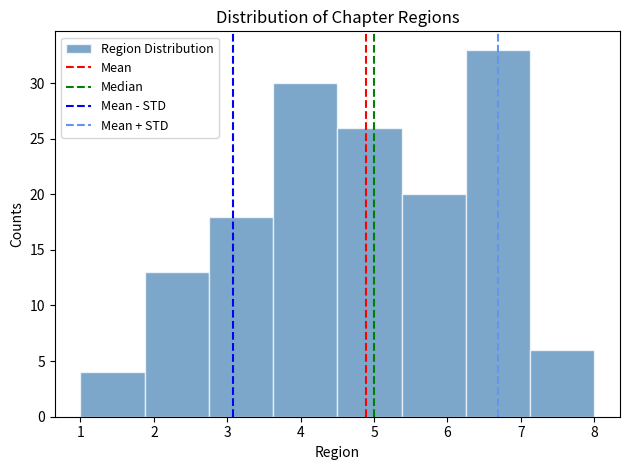

Reading left to right, list every bar in this chart as the range it spans on the x-axis followed by its height. Neither the bar edges nor the heights are printed on the chart, so give them approximately, as read against the axes.

1.0 to 1.9: 4
1.9 to 2.8: 13
2.8 to 3.6: 18
3.6 to 4.5: 30
4.5 to 5.4: 26
5.4 to 6.3: 20
6.3 to 7.1: 33
7.1 to 8.0: 6